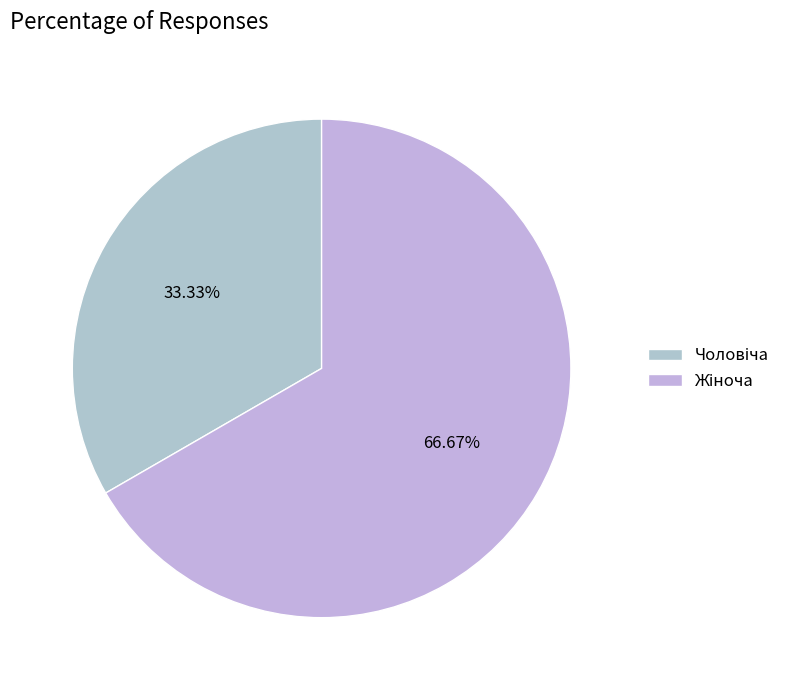

How many slices are in this pie chart?

2